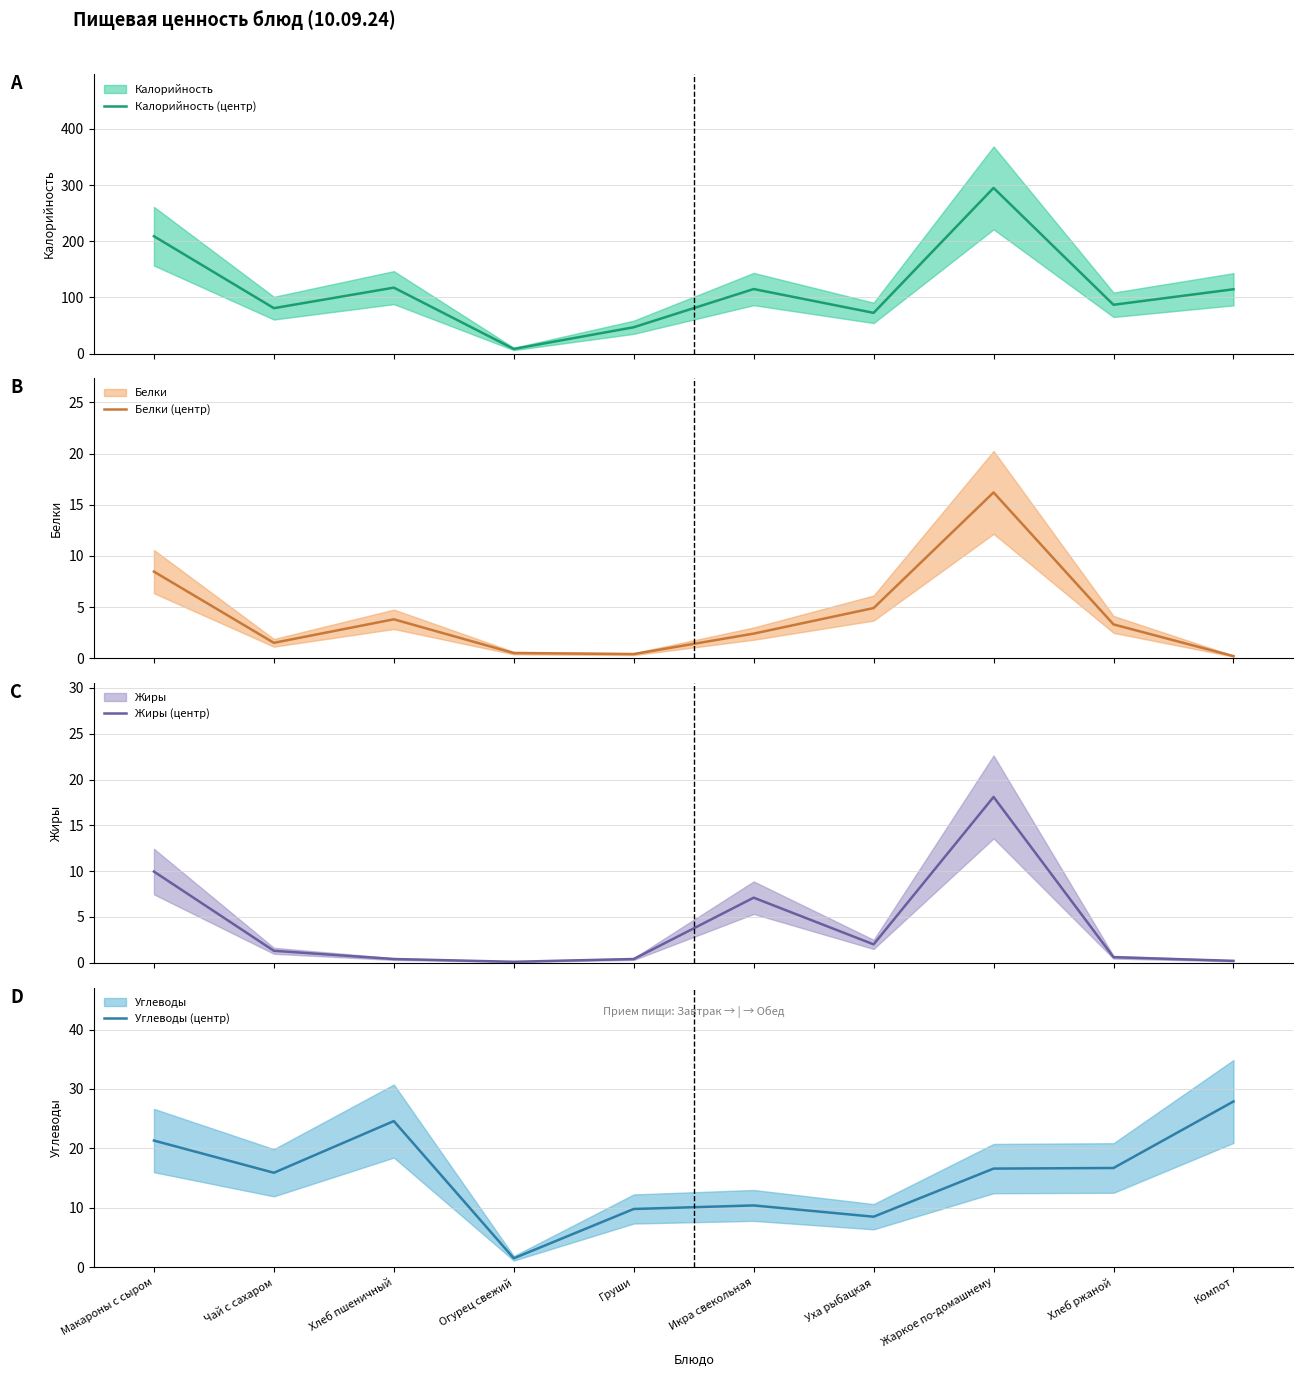

Between which two adjacent categories do Жиры (центр) and Белки (центр) first intersect?

Макароны с сыром and Чай с сахаром